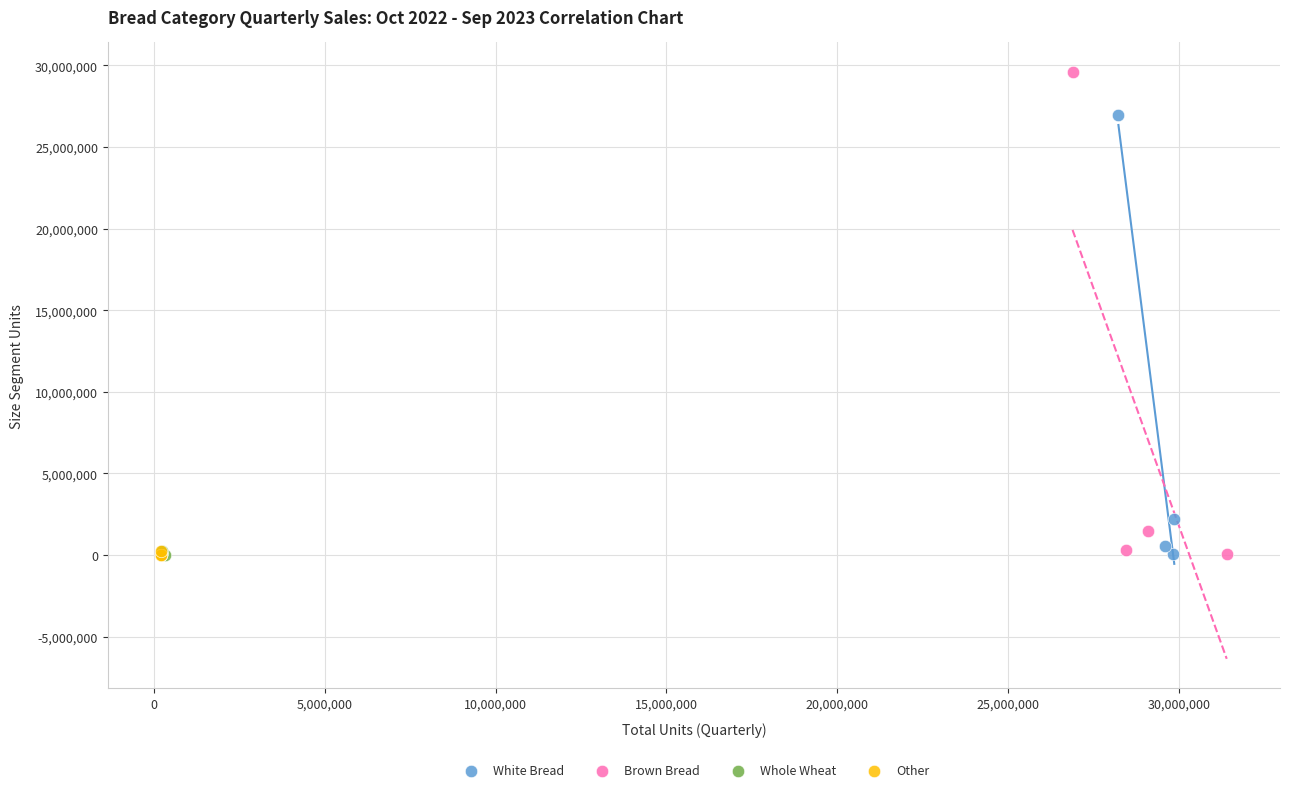

Which series contains the highest Y value?

Brown Bread